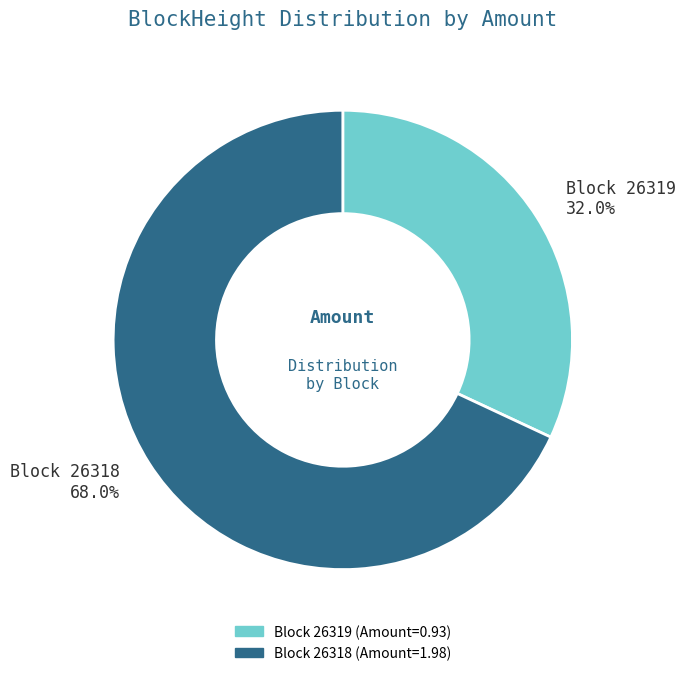

Count the number of slices in the pie.

2